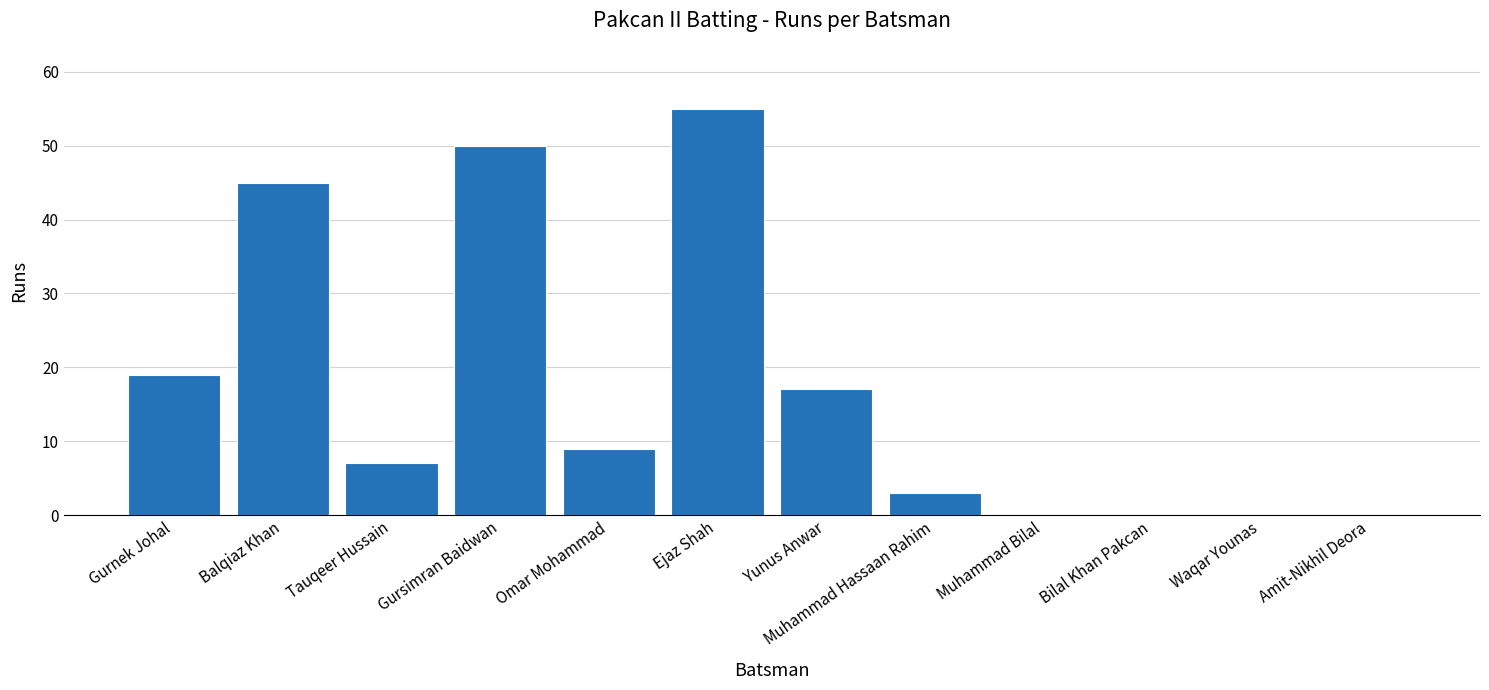

What is the maximum value shown in the chart?

55